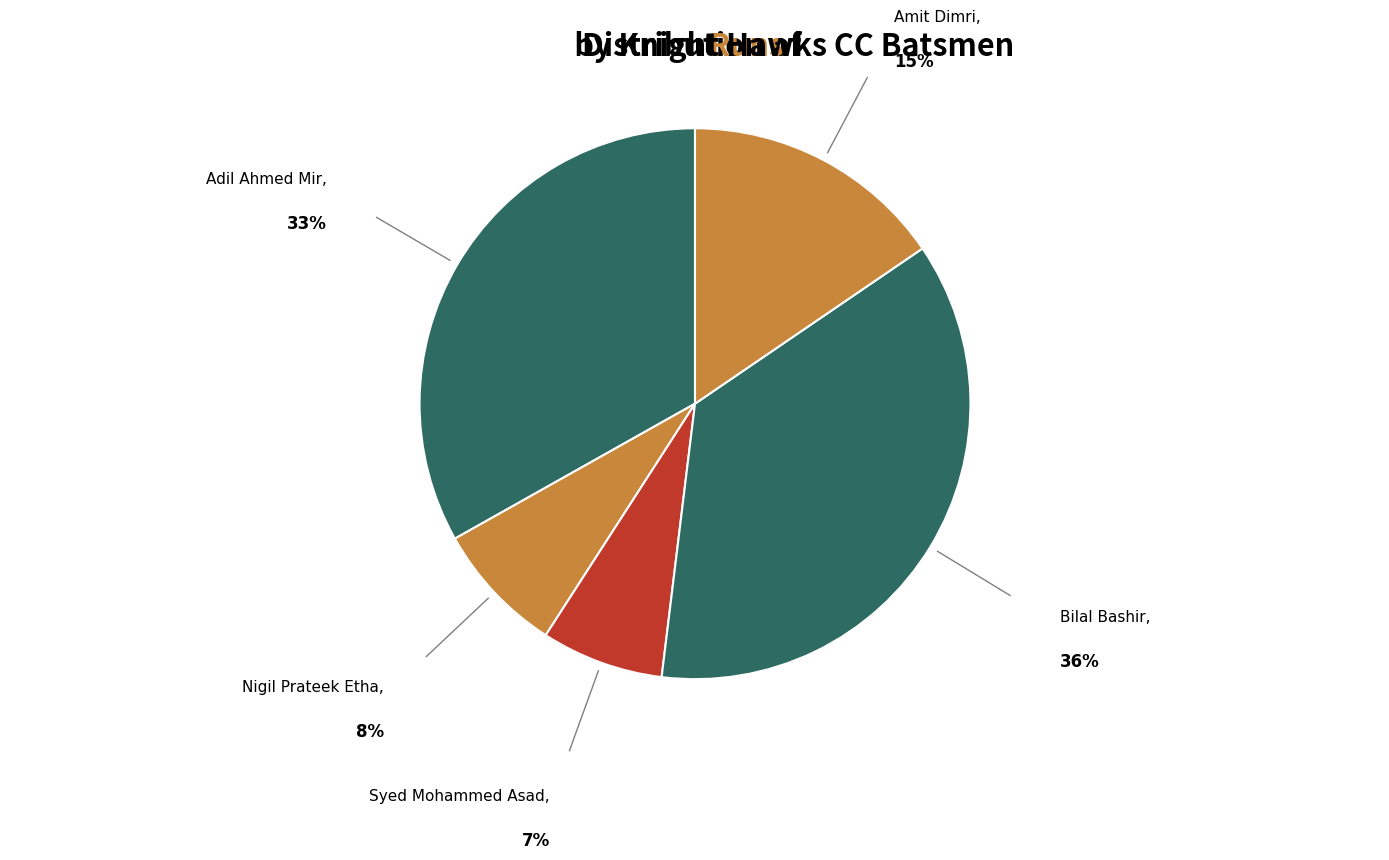

Combined, do Bilal Bashir and Nigil Prateek Etha account for over 50%?

No